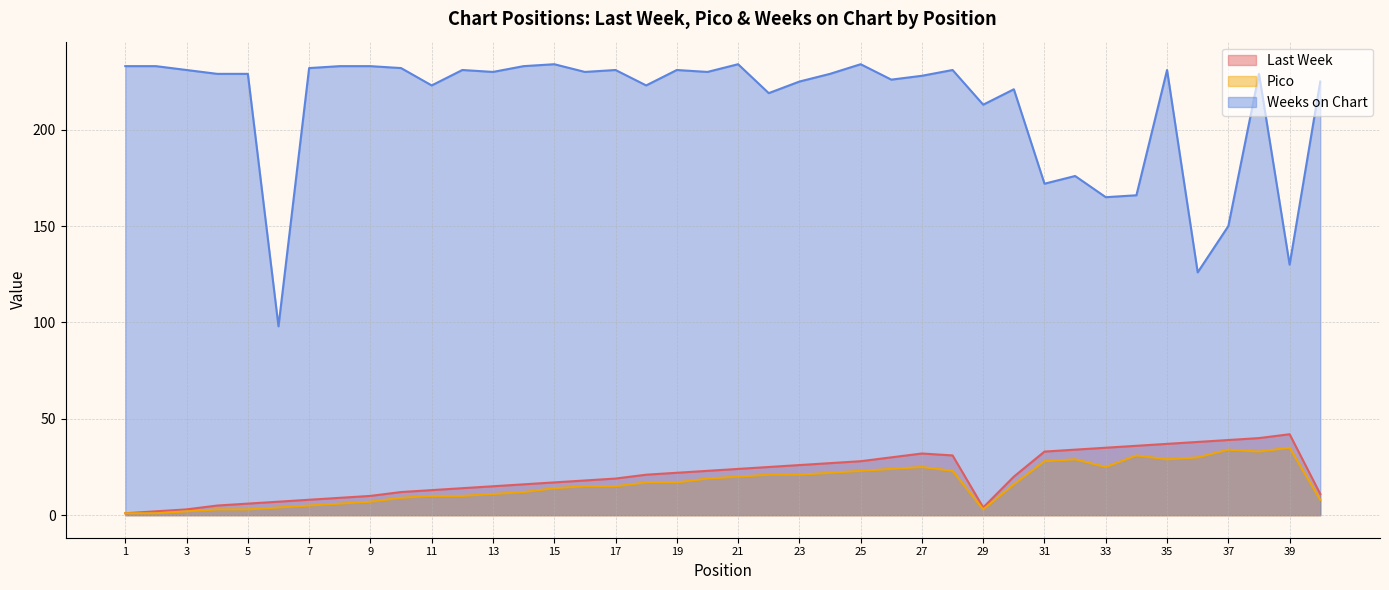

At which label does Last Week first exceed 21?

19